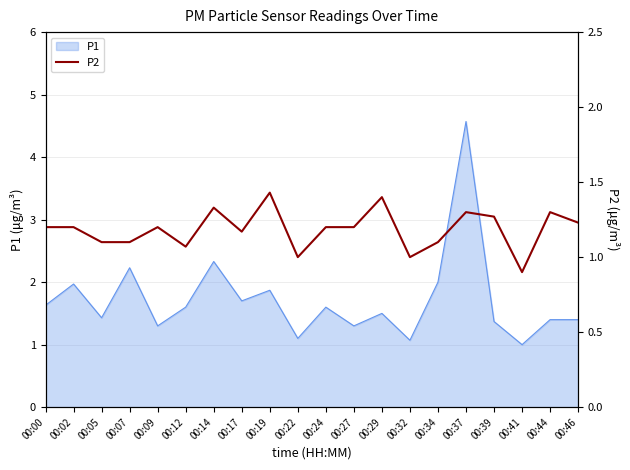

List the labels in order of value, largest first.

00:19, 00:29, 00:14, 00:37, 00:44, 00:39, 00:46, 00:00, 00:02, 00:09, 00:24, 00:27, 00:17, 00:05, 00:07, 00:34, 00:12, 00:22, 00:32, 00:41